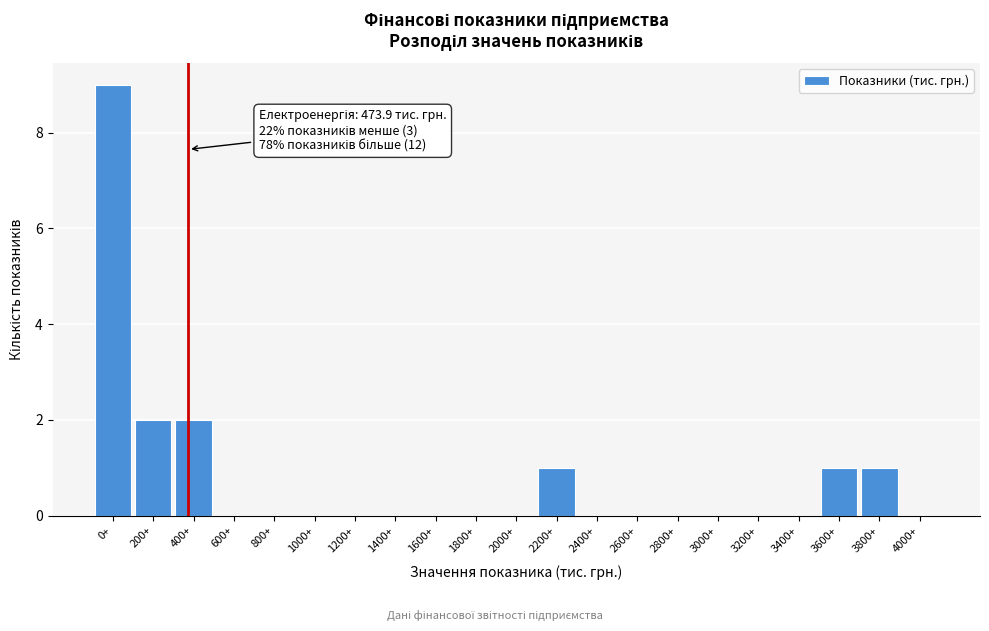

Which has a higher value, 1200+ or 3800+?

3800+